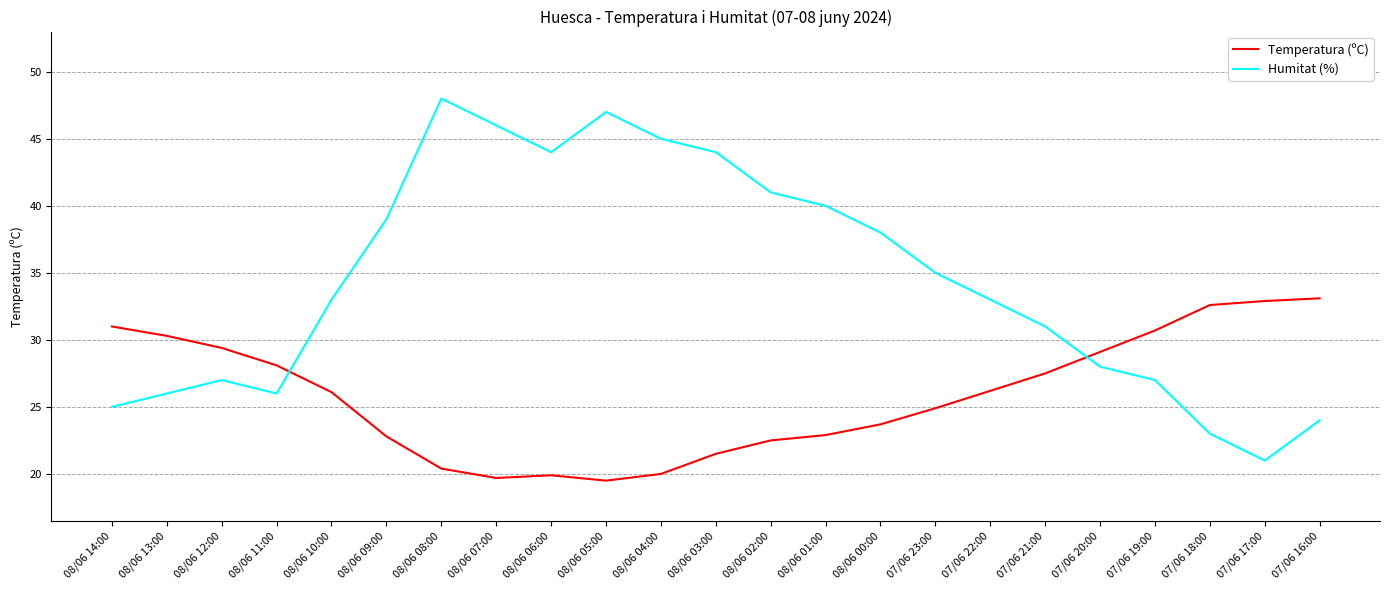

At which category is the sum across all series the highest?

08/06 08:00